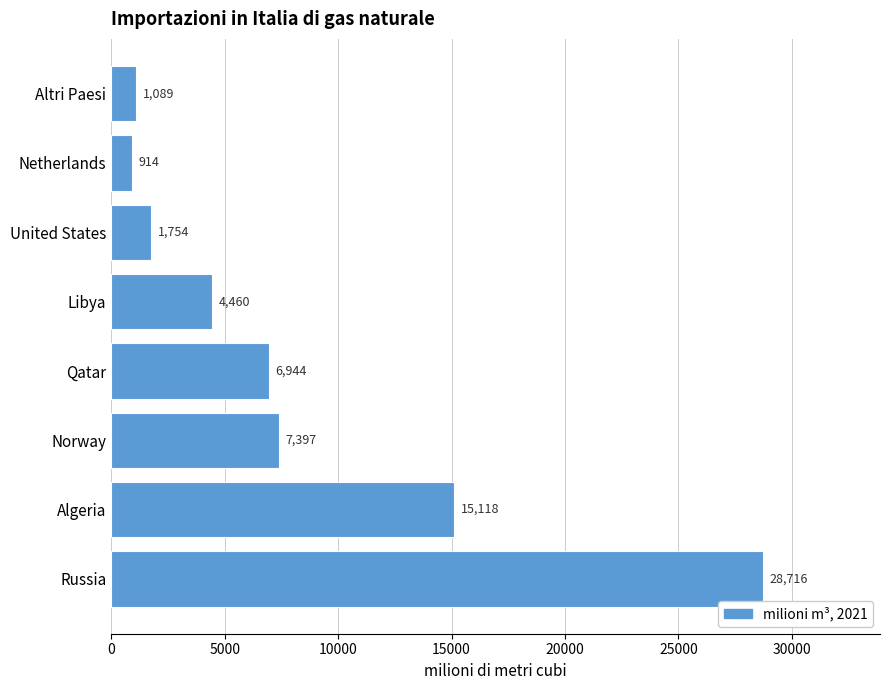

Which category has the lowest value across all series?

Netherlands